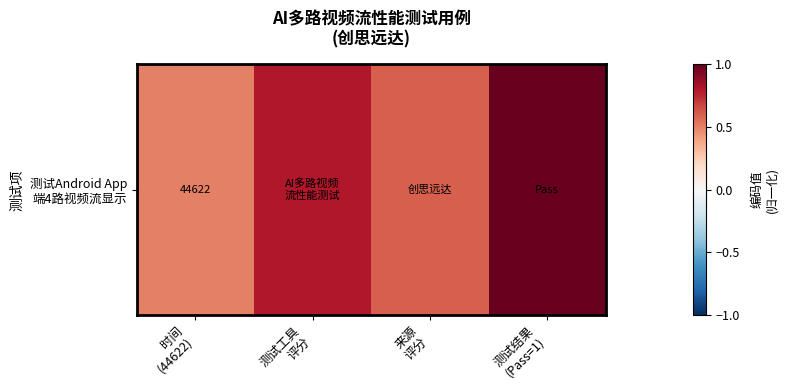

How many values are between 0 and 1?

4